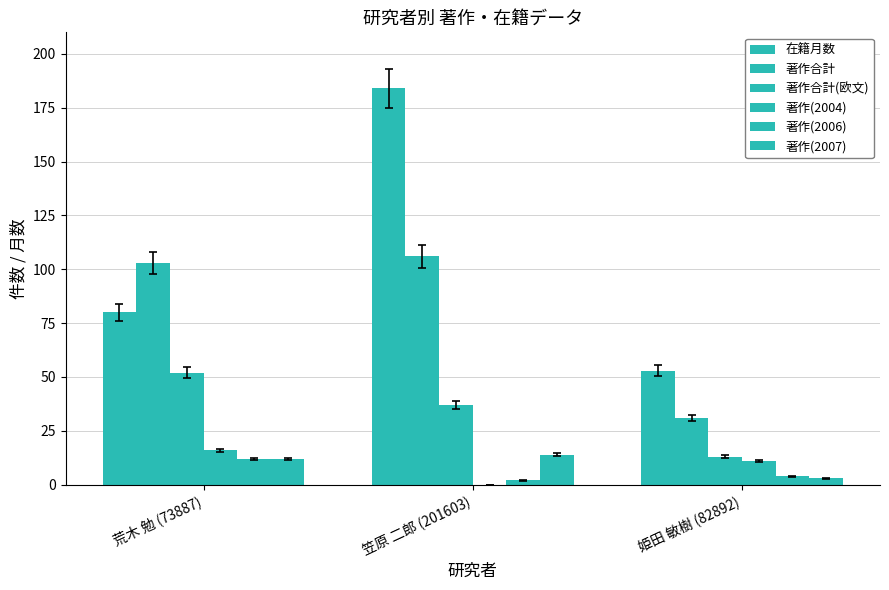

Reading left to right, what are all the values shown in this chart?

在籍月数: 荒木 勉 (73887)=80	笠原 二郎 (201603)=184	姫田 敏樹 (82892)=53
著作合計: 荒木 勉 (73887)=103	笠原 二郎 (201603)=106	姫田 敏樹 (82892)=31
著作合計(欧文): 荒木 勉 (73887)=52	笠原 二郎 (201603)=37	姫田 敏樹 (82892)=13
著作(2004): 荒木 勉 (73887)=16	笠原 二郎 (201603)=0	姫田 敏樹 (82892)=11
著作(2006): 荒木 勉 (73887)=12	笠原 二郎 (201603)=2	姫田 敏樹 (82892)=4
著作(2007): 荒木 勉 (73887)=12	笠原 二郎 (201603)=14	姫田 敏樹 (82892)=3